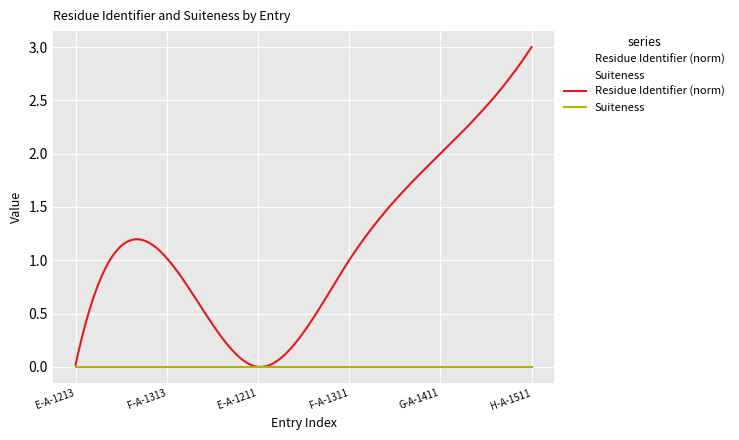

Which series has the widest spread of values?

Residue Identifier (norm)